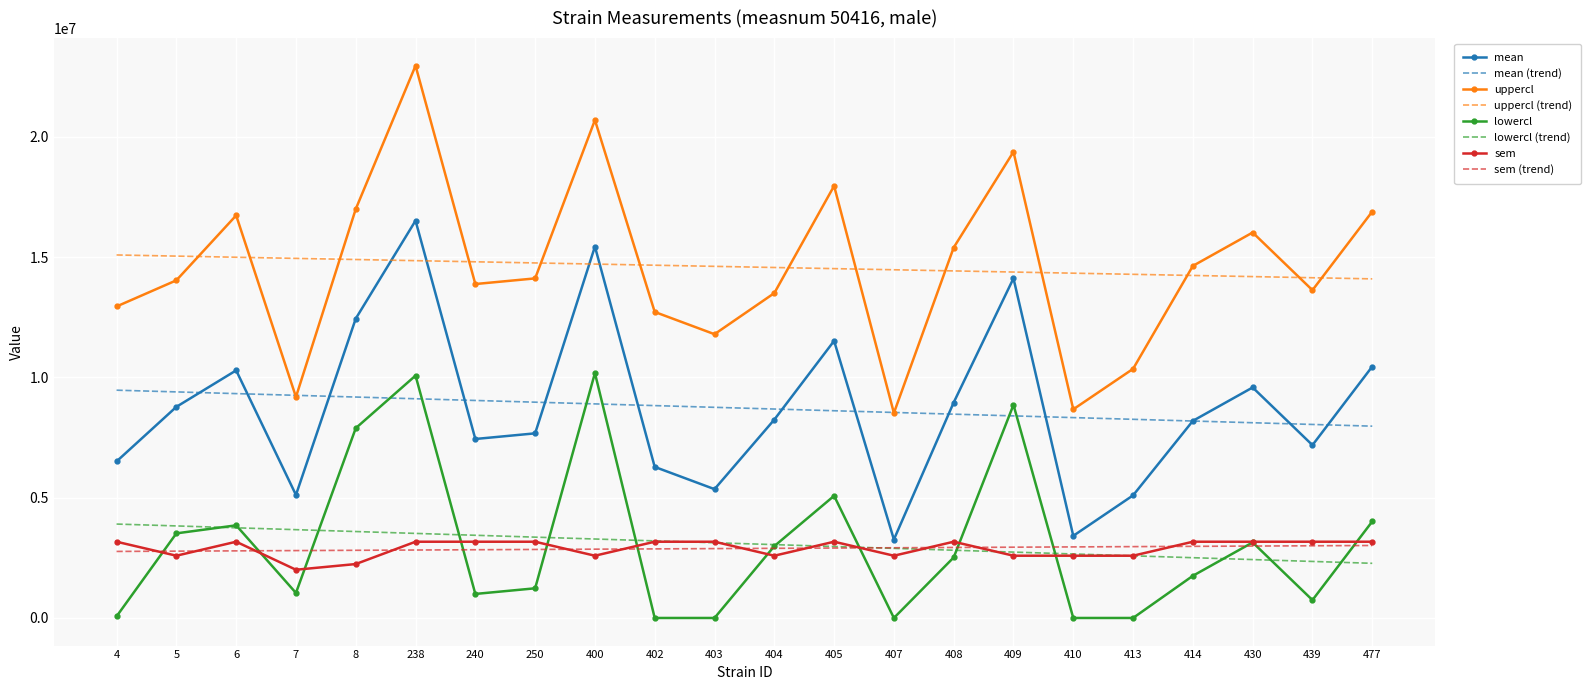

Which series has the largest range (max minus min)?

uppercl